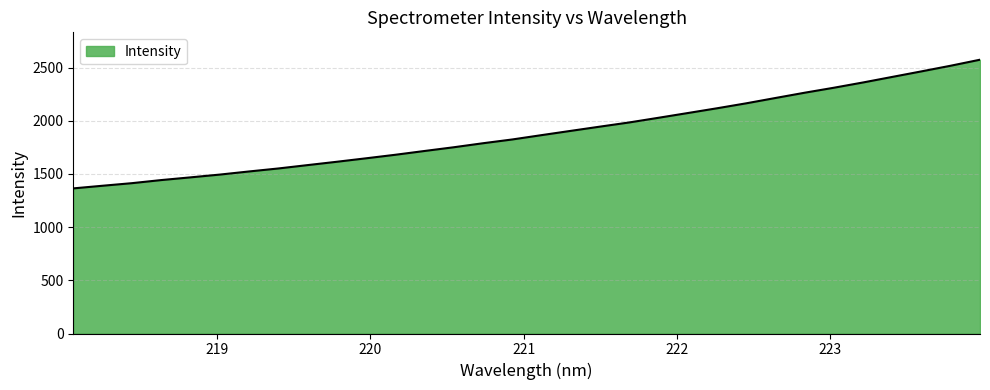

What is the minimum value shown in the chart?

1363.8